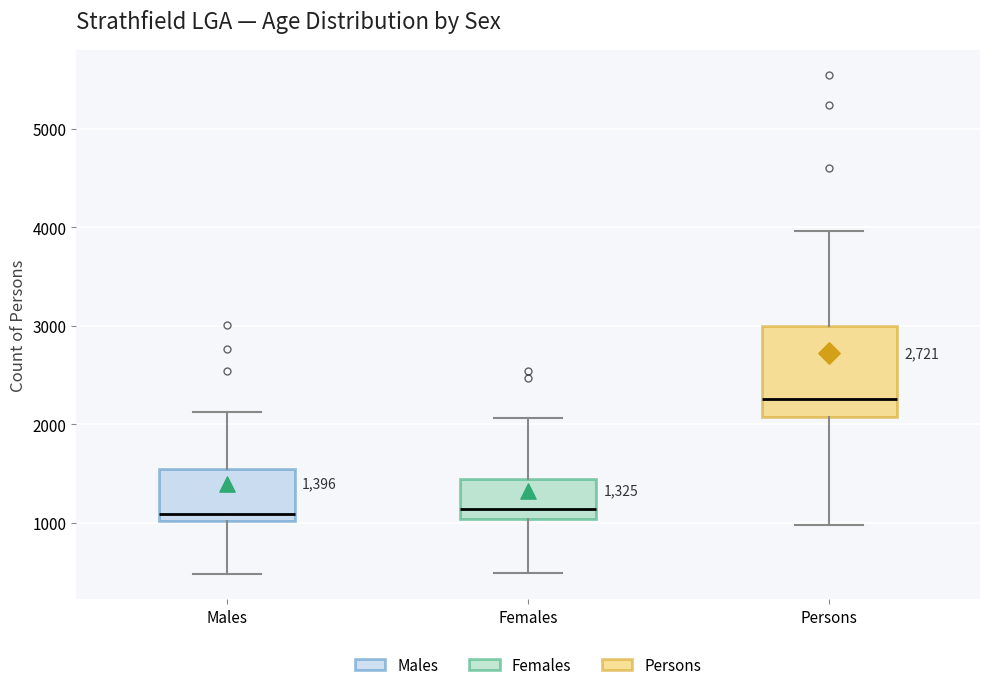

Which box's median line is the highest?

Persons